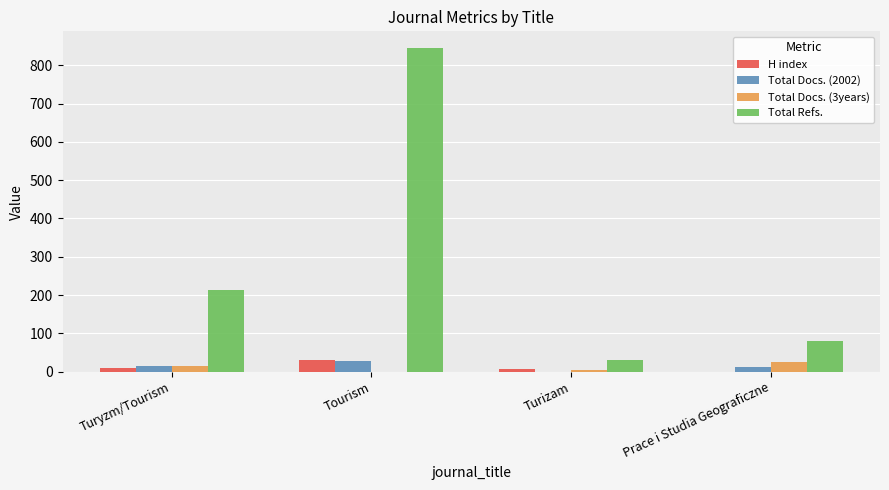

What is the sum of all H index values?

48